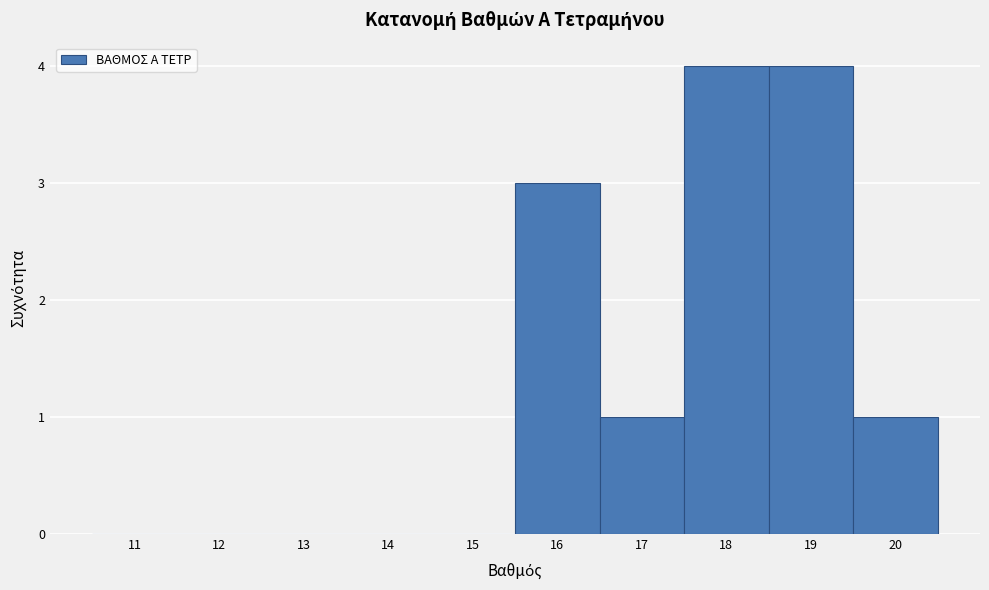

Reading left to right, list every bar in this chart as the range it spans on the x-axis followed by its height. The values are not printed on the chart, so give them approximately, as read against the axis.

10.5 to 11.5: 0
11.5 to 12.5: 0
12.5 to 13.5: 0
13.5 to 14.5: 0
14.5 to 15.5: 0
15.5 to 16.5: 3
16.5 to 17.5: 1
17.5 to 18.5: 4
18.5 to 19.5: 4
19.5 to 20.5: 1